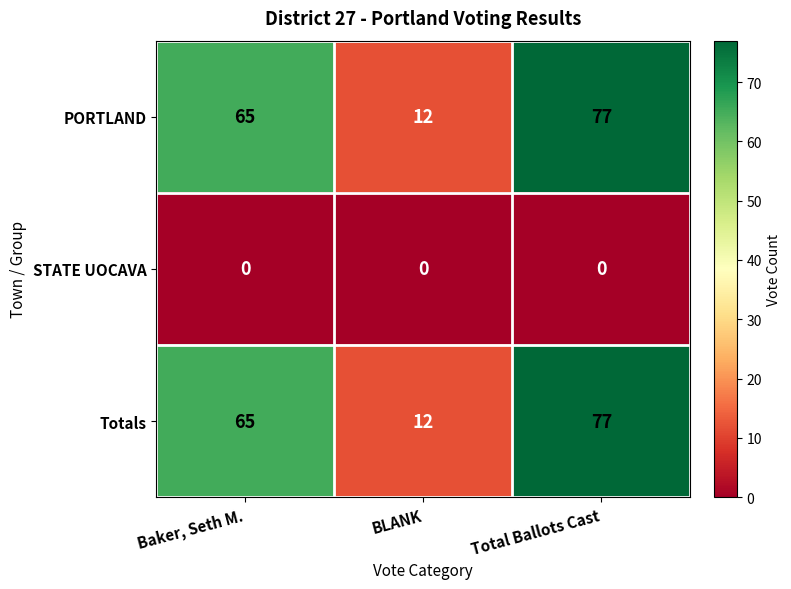

Rank the categories by PORTLAND value from lowest to highest.

BLANK, Baker, Seth M., Total Ballots Cast